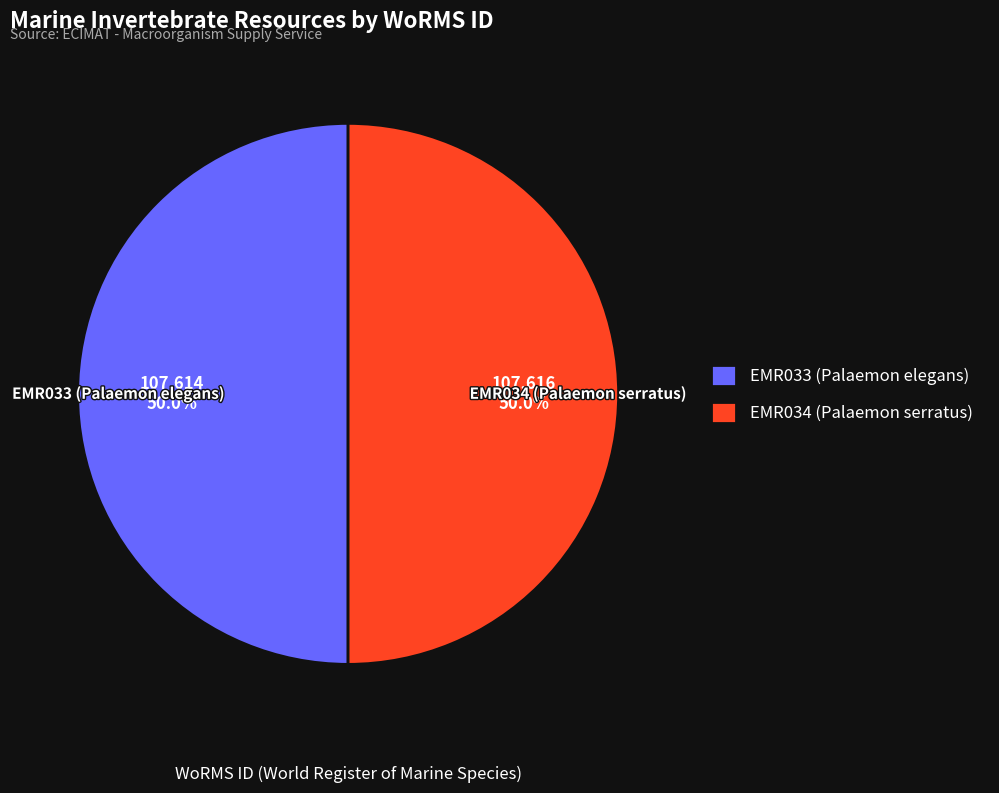

How many slices are in this pie chart?

2